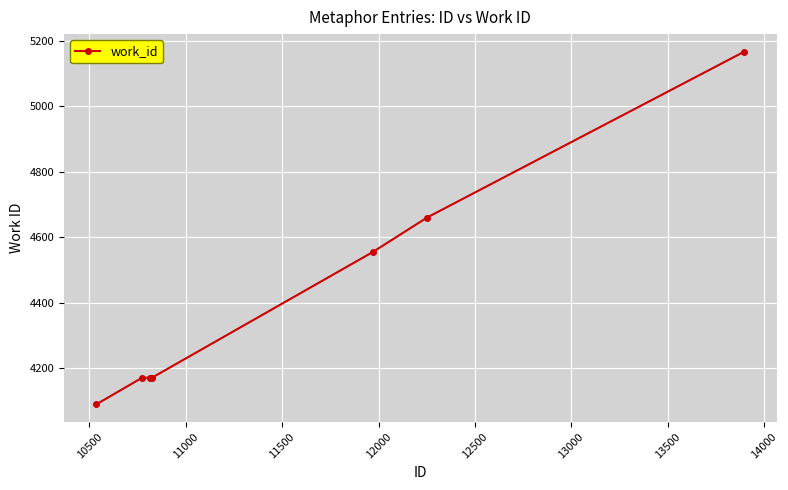

What is the value of the 2nd point from the left?

4171